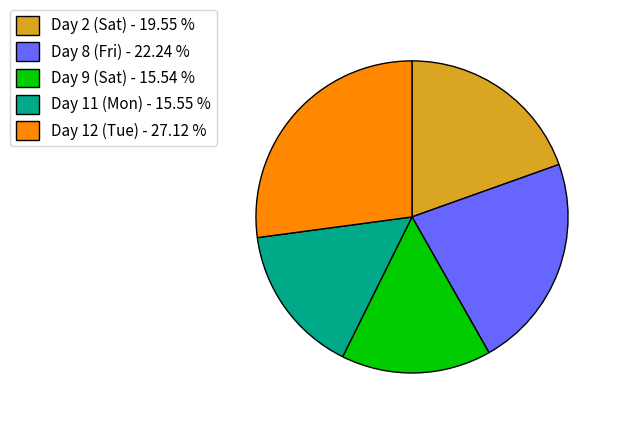

Combined, do Day 9 (Sat) - 15.54 % and Day 8 (Fri) - 22.24 % account for over 50%?

No